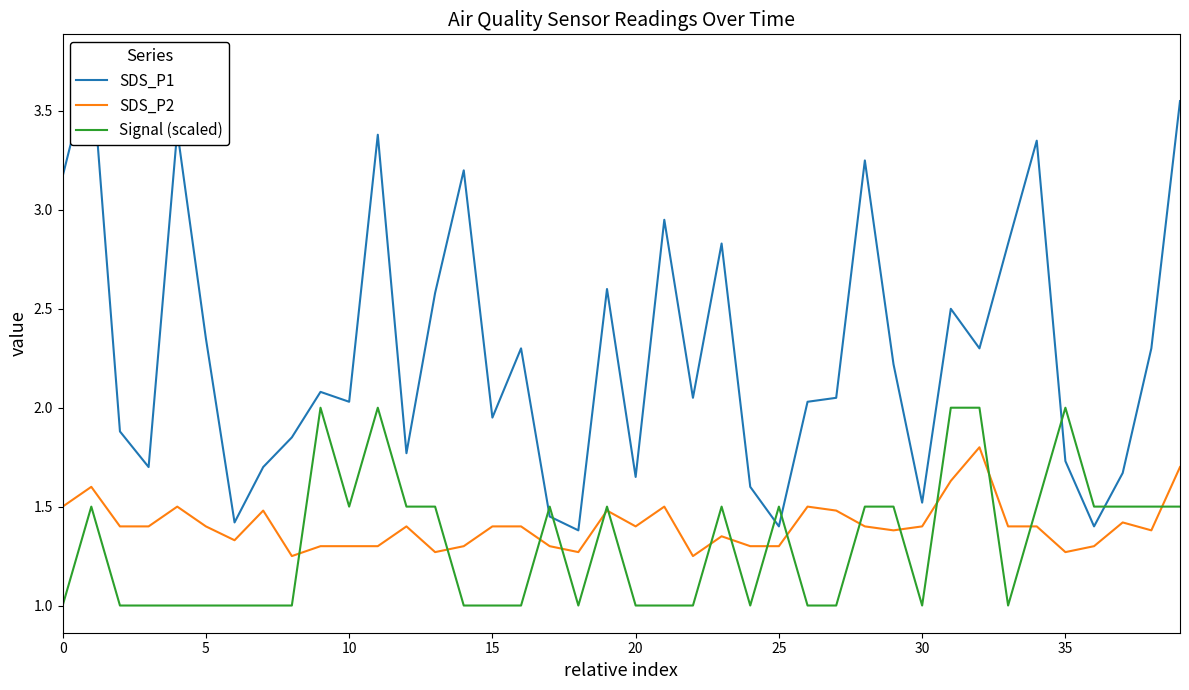

True or false: SDS_P2 has more than 0 points higher than both neighbors.

True